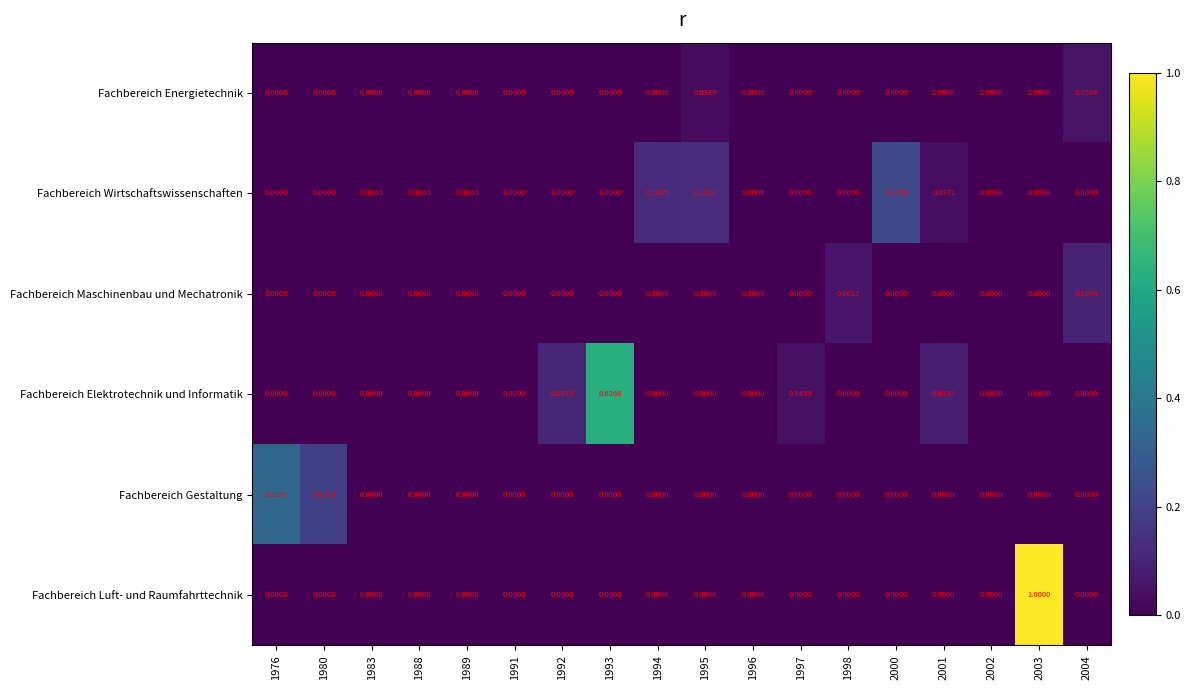

Which series has the largest range (max minus min)?

Fachbereich Luft- und Raumfahrttechnik